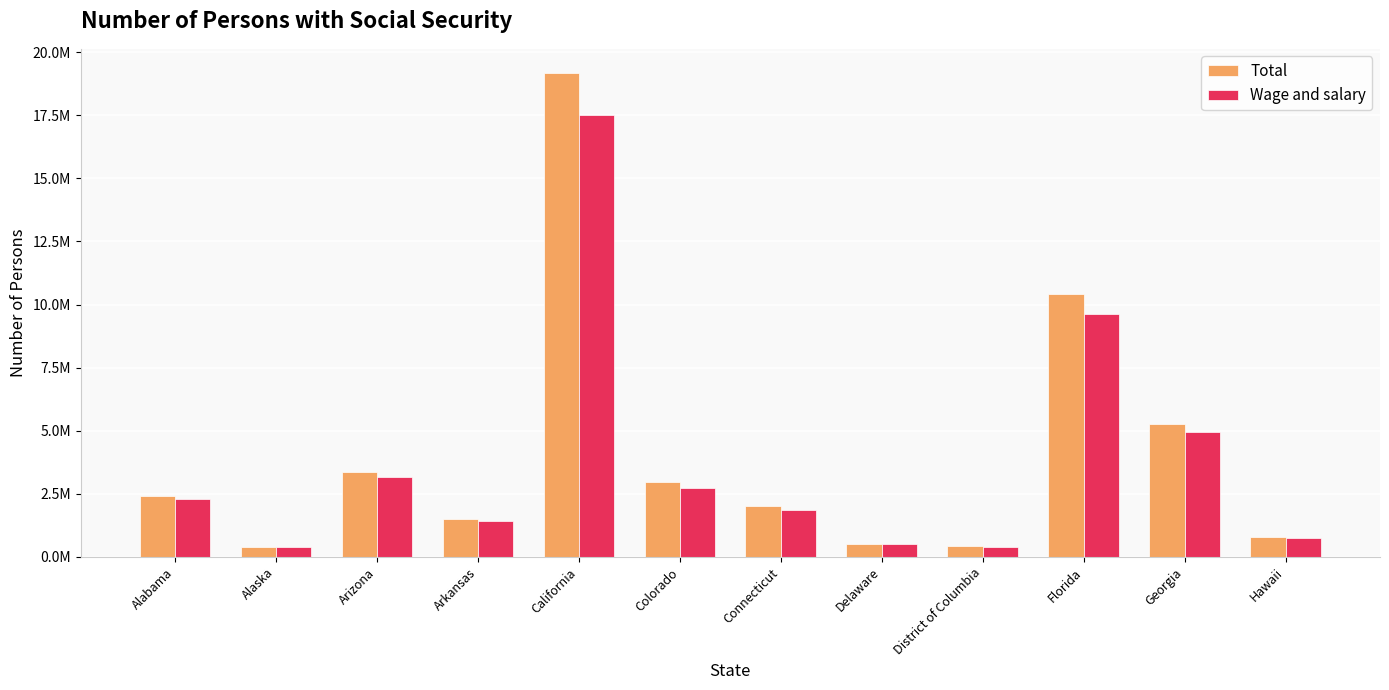

What is the label of the 9th bar from the right?

Arkansas